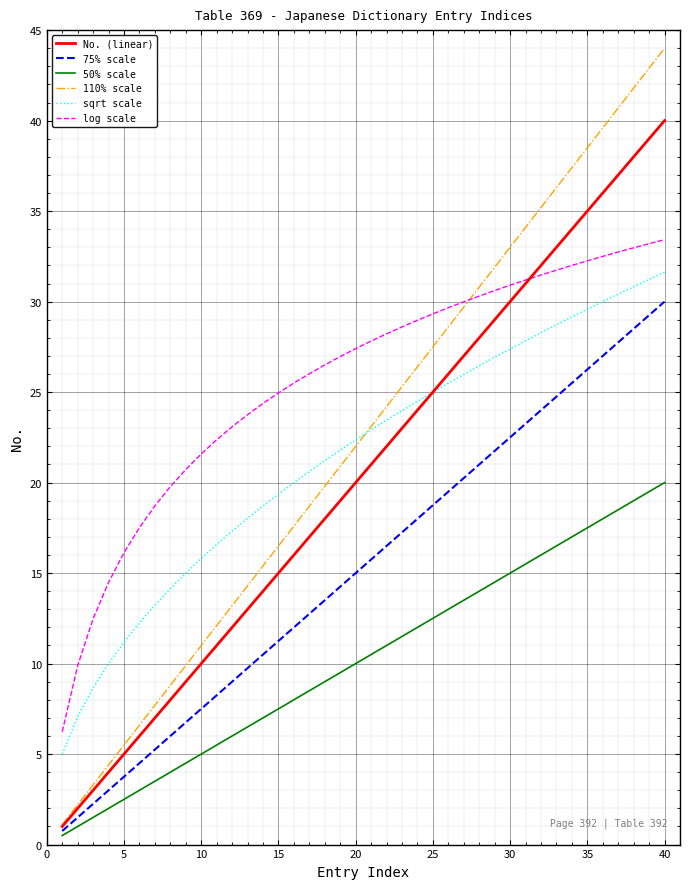

True or false: log scale and 75% scale intersect in this chart.

False